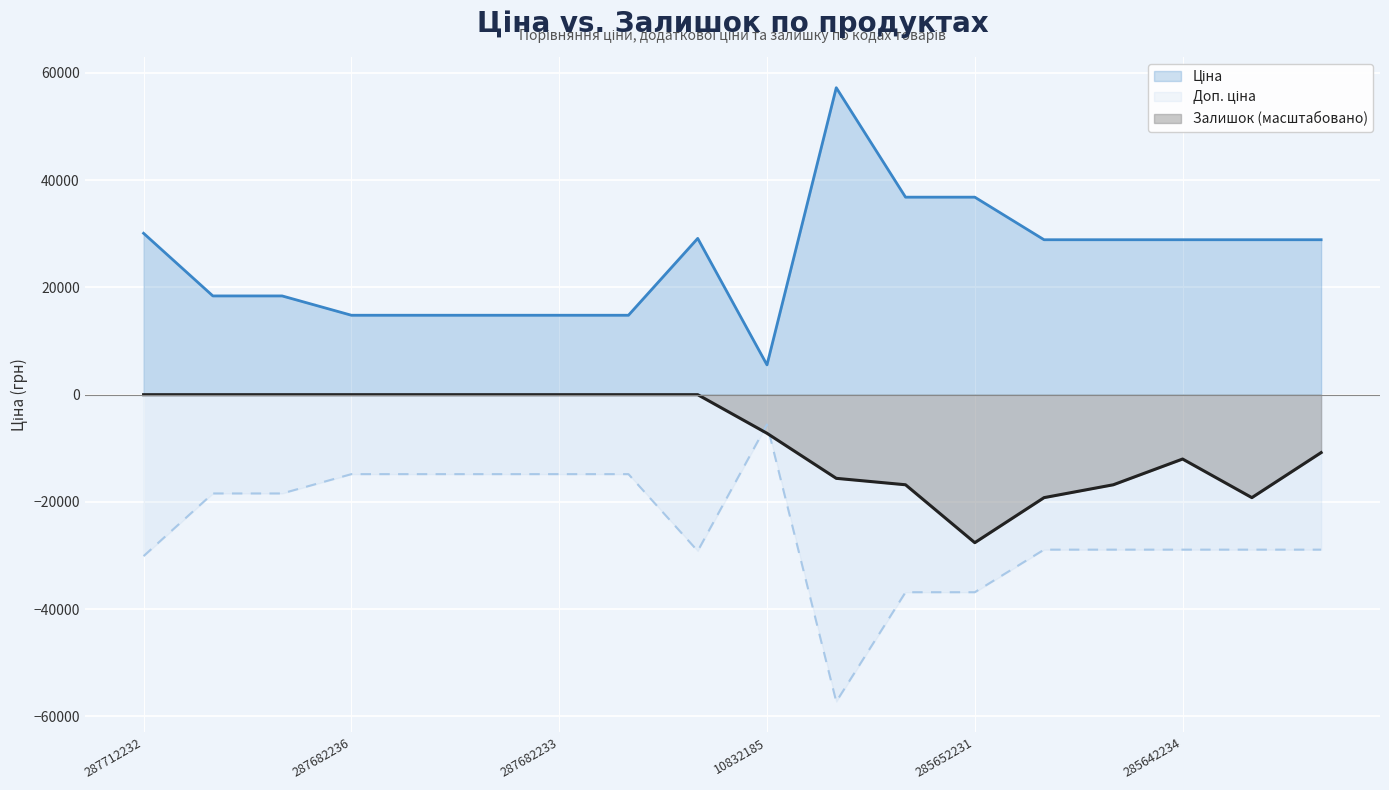

At which category does Ціна reach its first local peak?

287702232